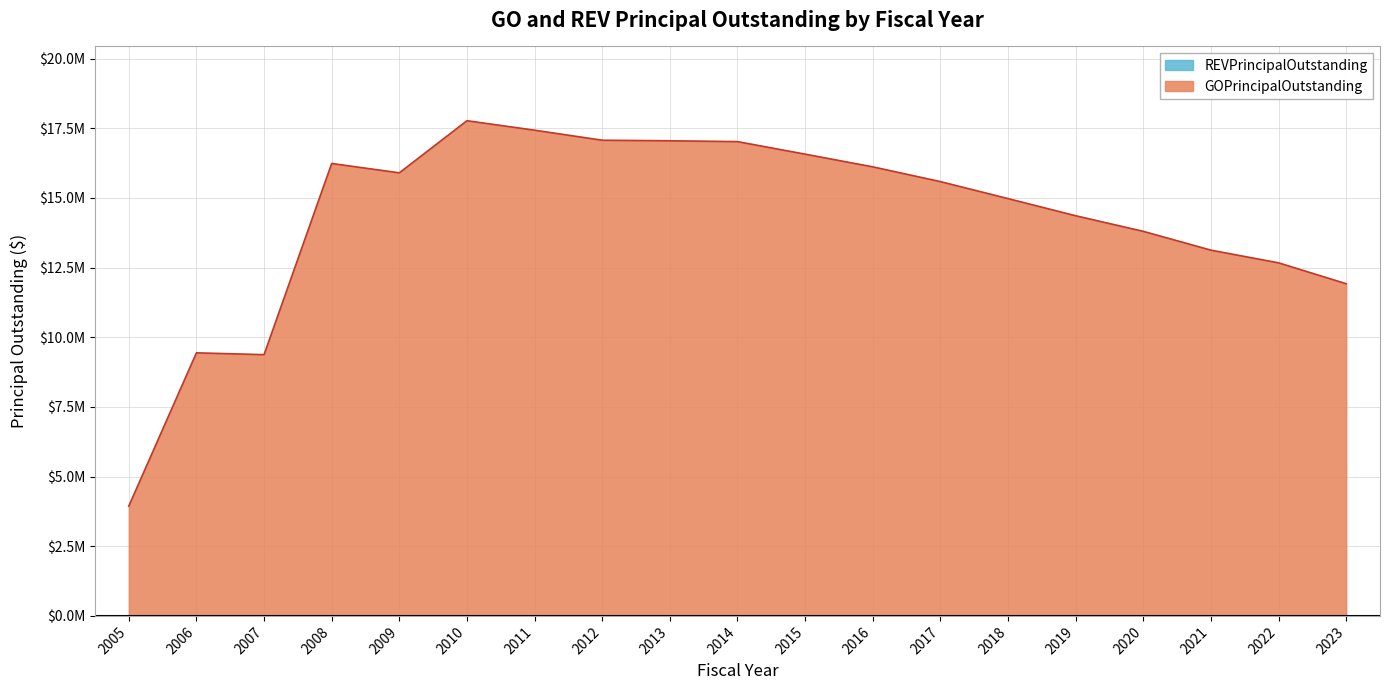

What value does the data have at 2011, to the nearest 10?

17430000